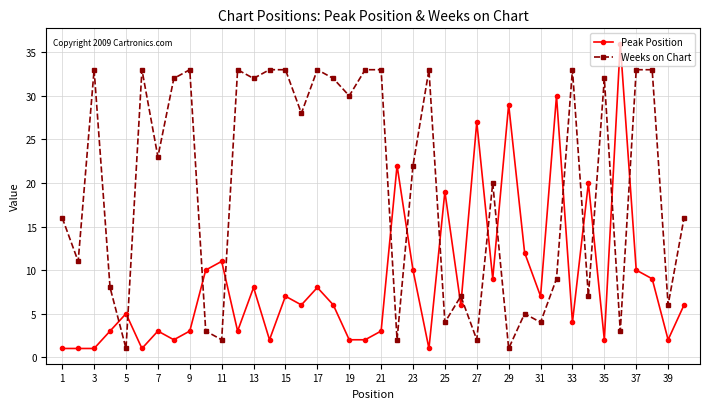

What is the average value of the Weeks on Chart series?

20